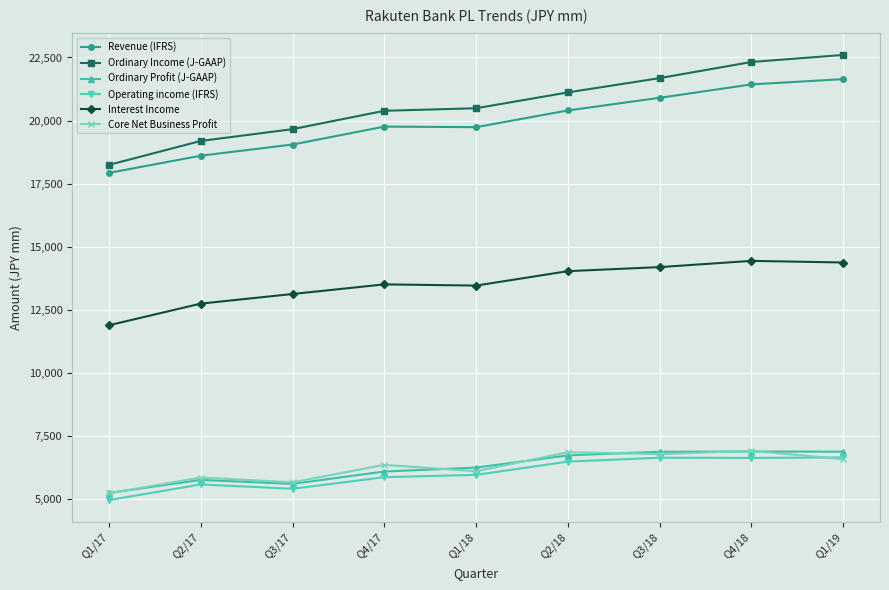

How many values in the Ordinary Income (J-GAAP) series exceed 20486?

5